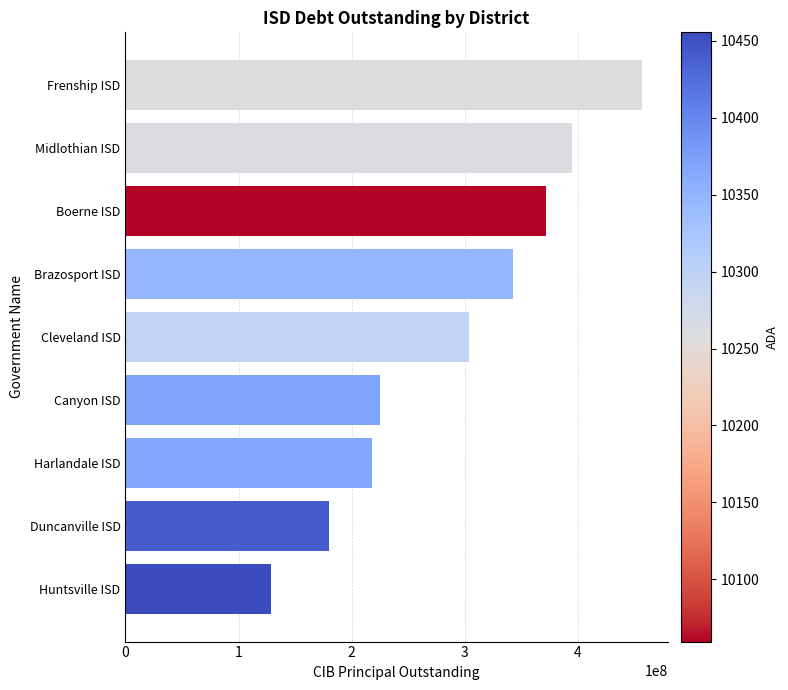

What is the average value?

291110556